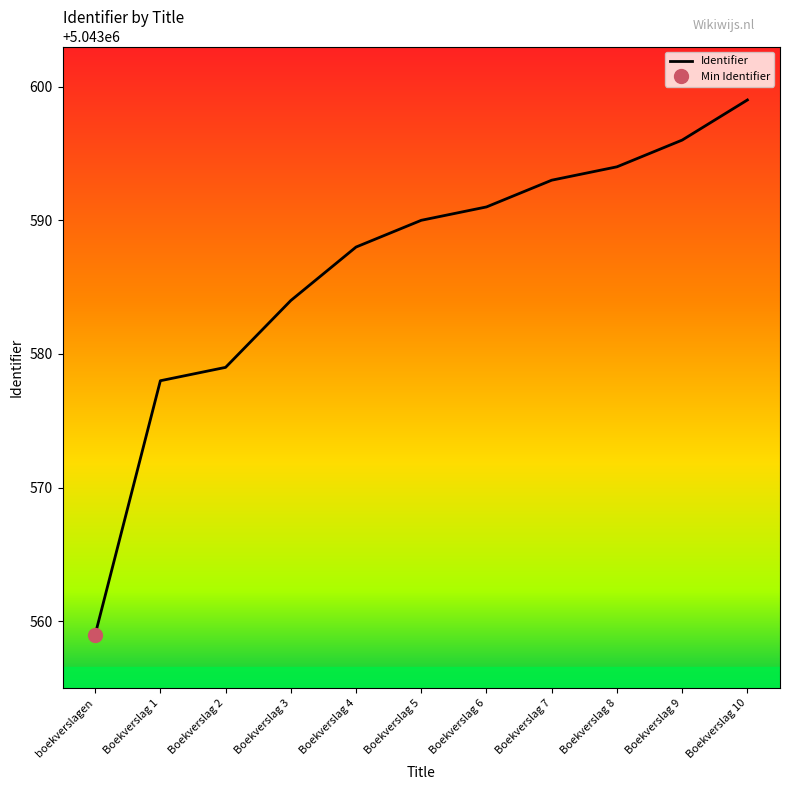

True or false: the data shows 5043590 at Boekverslag 5.

True